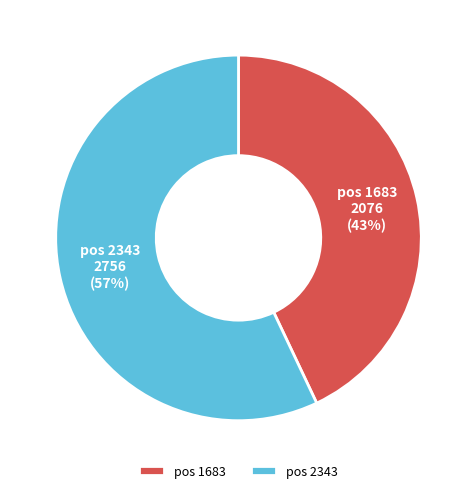

The pos 1683 slice represents 36% of the pie. True or false?

False